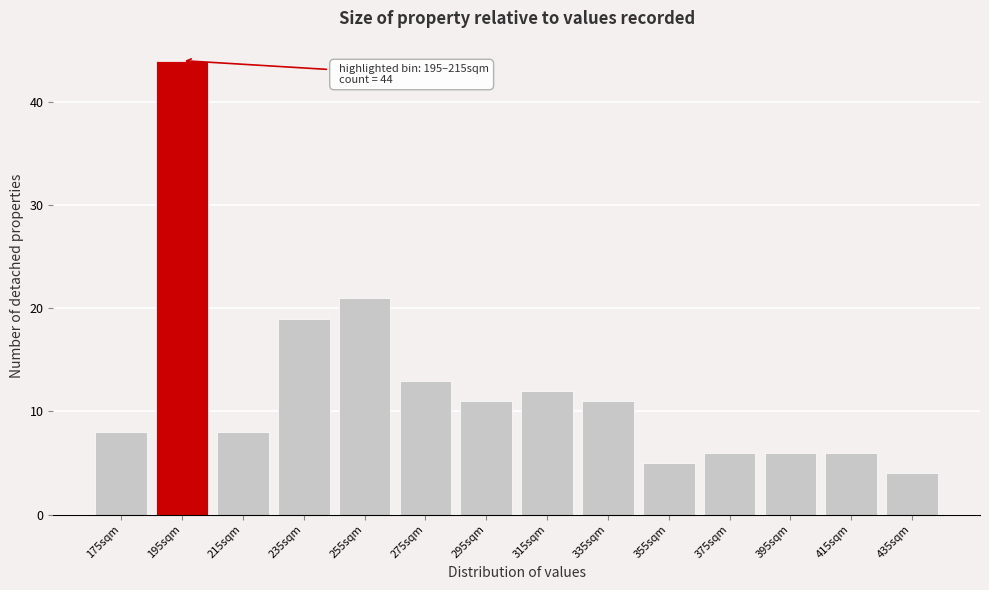

Reading left to right, transcribe all the data shown in this chart.

8	44	8	19	21	13	11	12	11	5	6	6	6	4